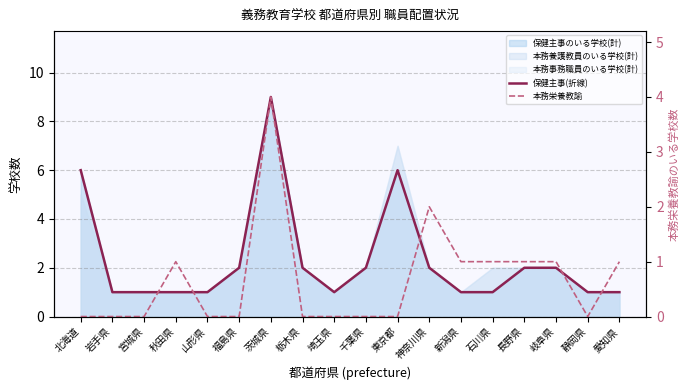

Which category has the lowest value in the 本務栄養教諭 series?

北海道